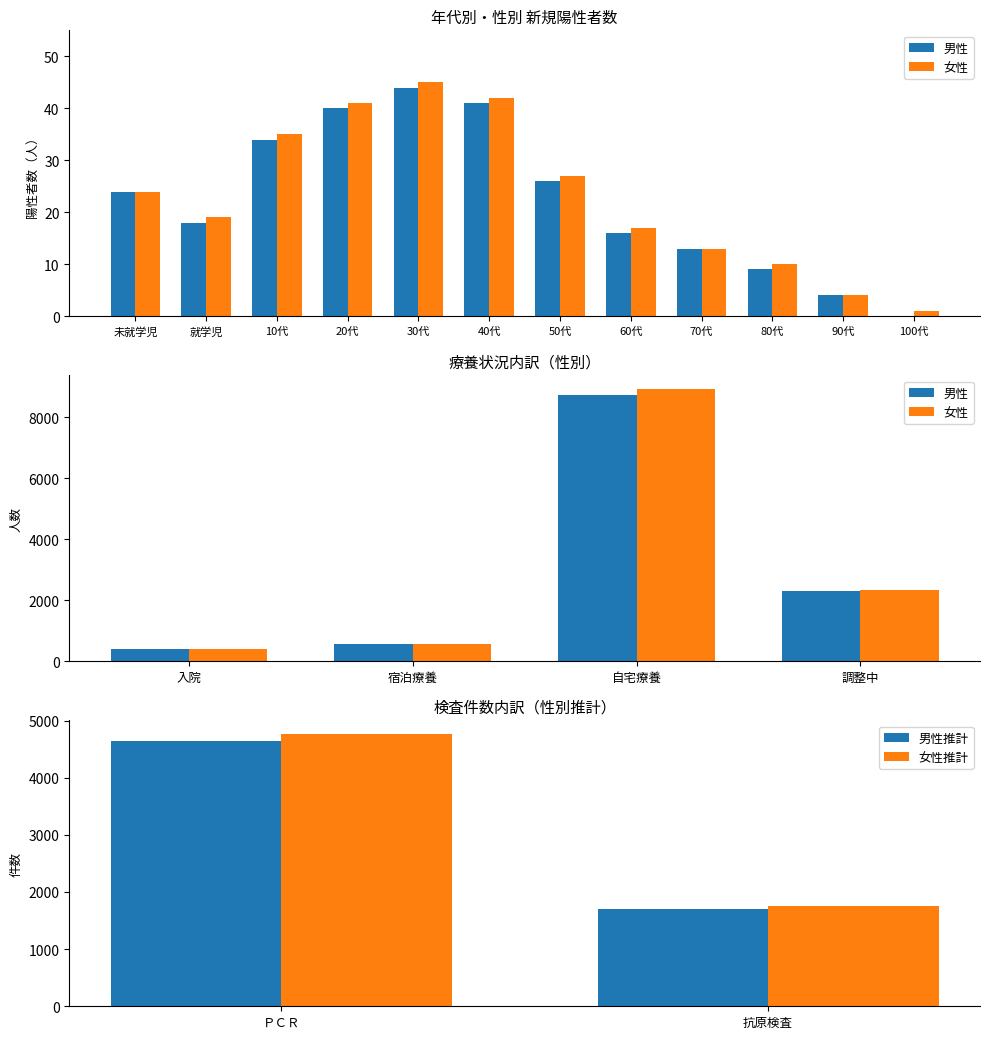

Where is 女性推計 nearest to the value 3257?

抗原検査